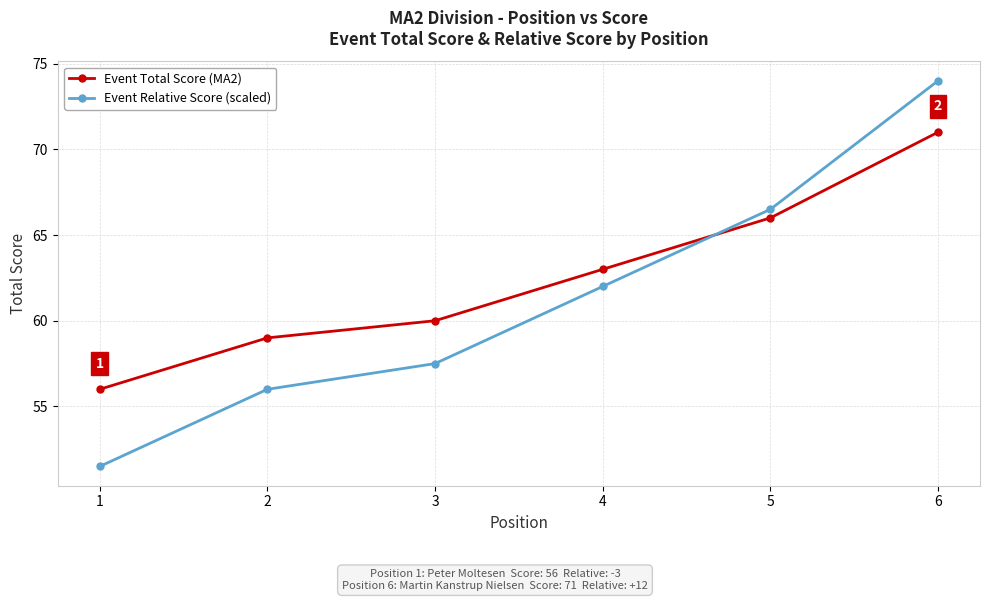

Reading right to left, transcribe all the data shown in this chart.

Event Total Score (MA2): 6=71.0	5=66.0	4=63.0	3=60.0	2=59.0	1=56.0
Event Relative Score (scaled): 6=74.0	5=66.5	4=62.0	3=57.5	2=56.0	1=51.5